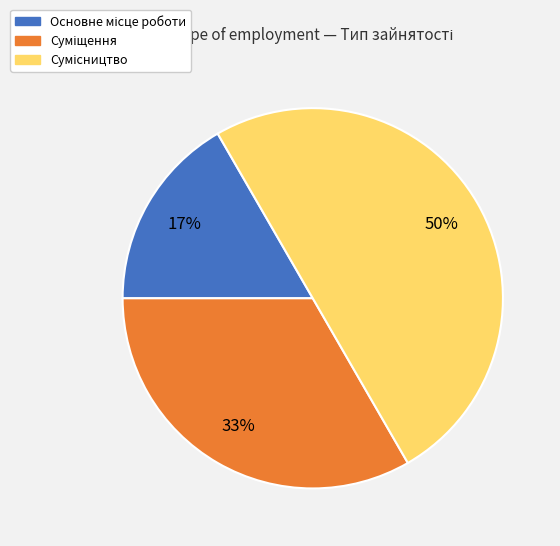

To the nearest percent, what is the average slice percentage?

33%